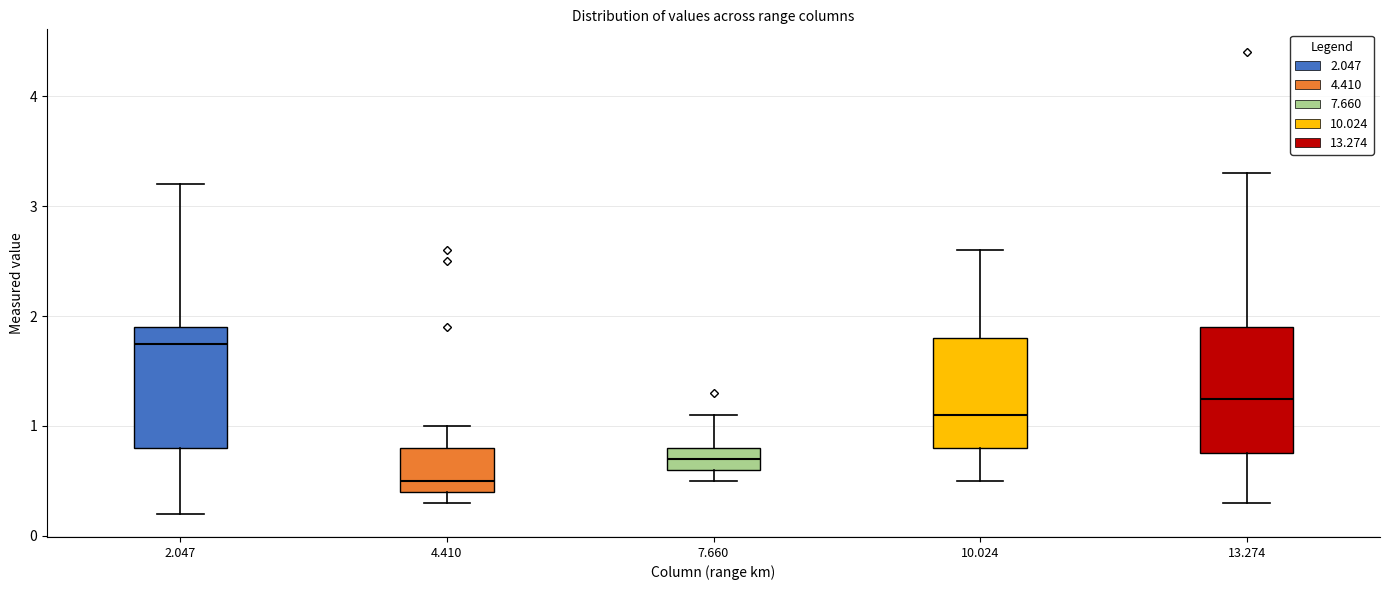

Reading left to right, transcribe this box plot: for each box, give where its median line is, the range the box spans, and where its two whiskers end, as read against the y-axis. The values are not printed on the chart, so give them approximately, as read against the axis.

2.047: median 1.8, box 0.8 to 1.9, whiskers 0.2 to 3.2
4.410: median 0.5, box 0.4 to 0.8, whiskers 0.3 to 1.0
7.660: median 0.7, box 0.6 to 0.8, whiskers 0.5 to 1.1
10.024: median 1.1, box 0.8 to 1.8, whiskers 0.5 to 2.6
13.274: median 1.3, box 0.8 to 1.9, whiskers 0.3 to 3.3